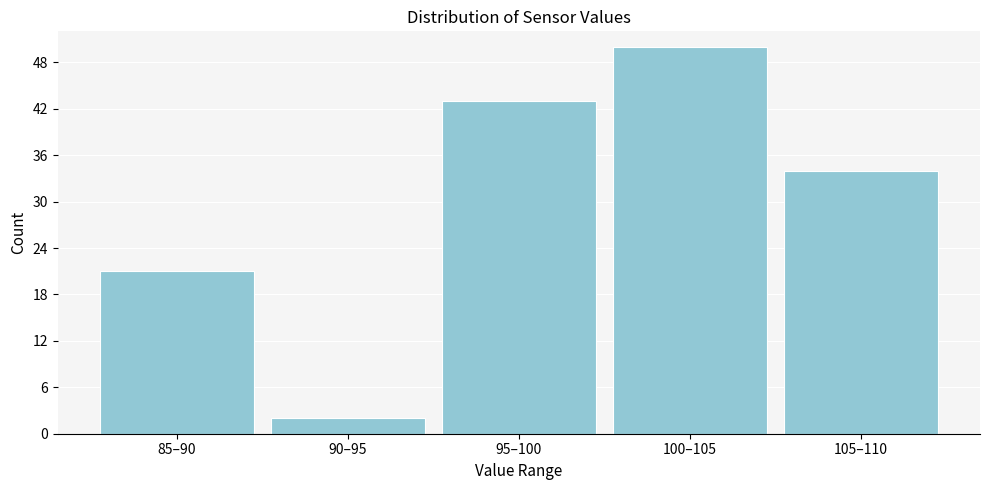

Reading right to left, transcribe all the data shown in this chart.

34	50	43	2	21